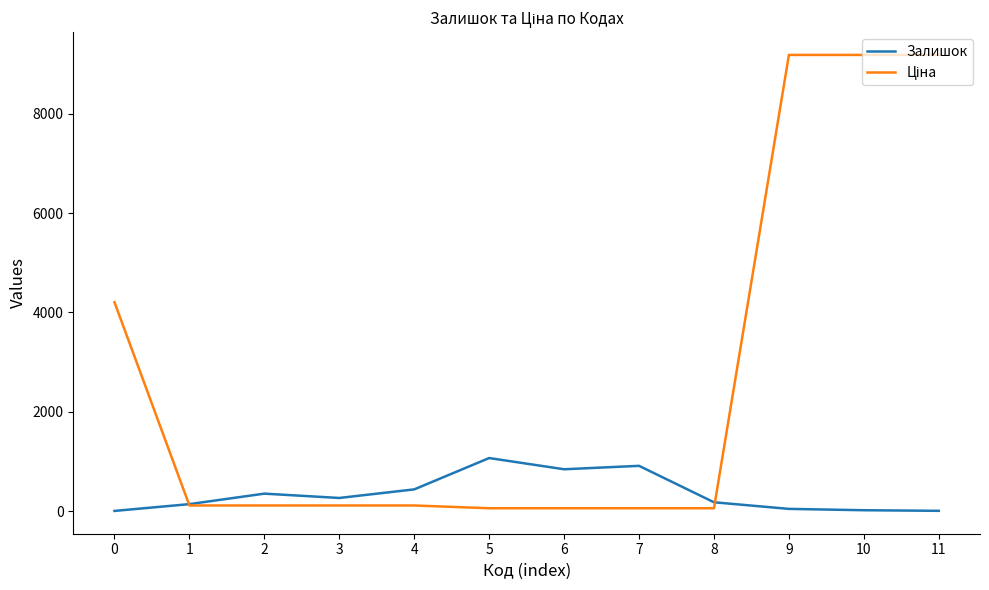

What is the difference between the highest and lowest values at 7?

854.1